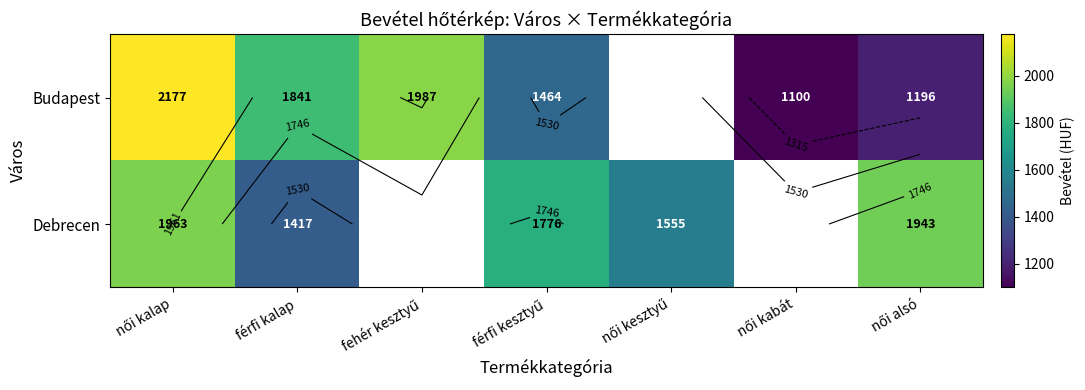

Which series has the widest spread of values?

Budapest